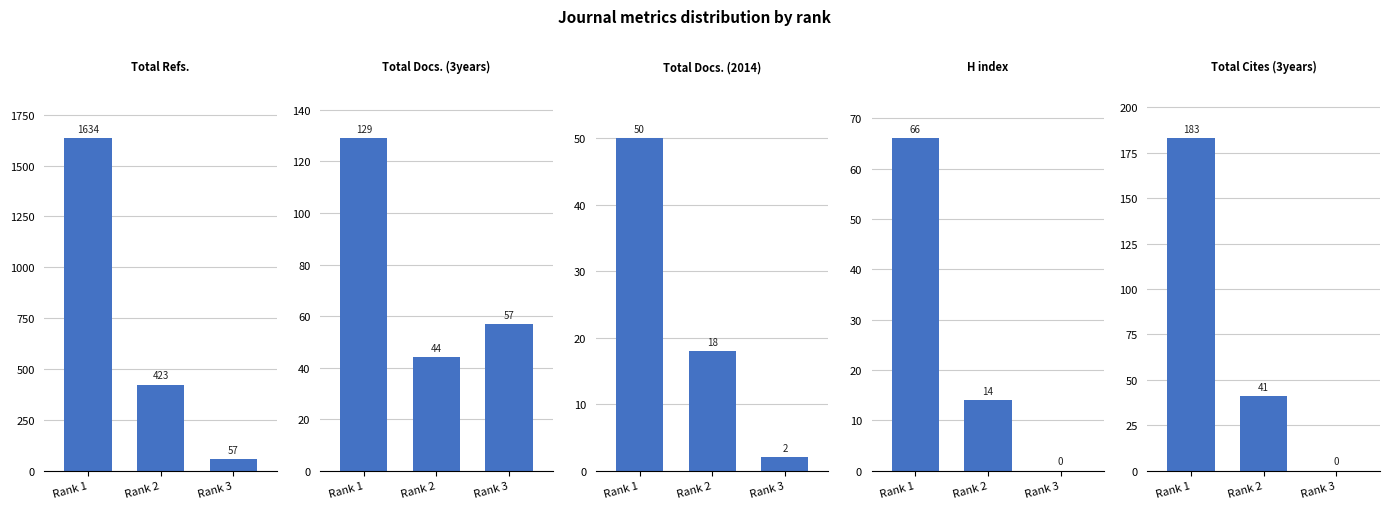

What are all the series names shown in the legend?

Total Refs., Total Docs. (3years), Total Docs. (2014), H index, Total Cites (3years)